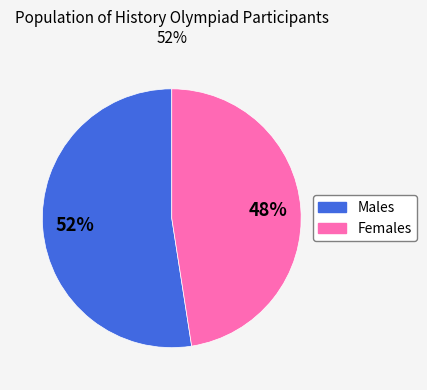

To the nearest percent, what is the average slice percentage?

50%